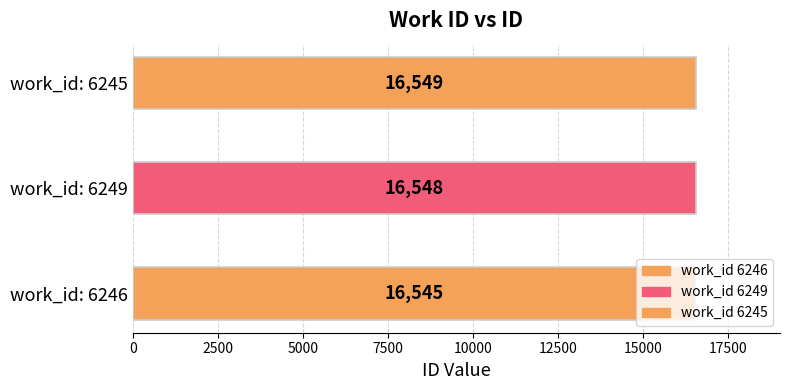

What position from the left is 6249?

2